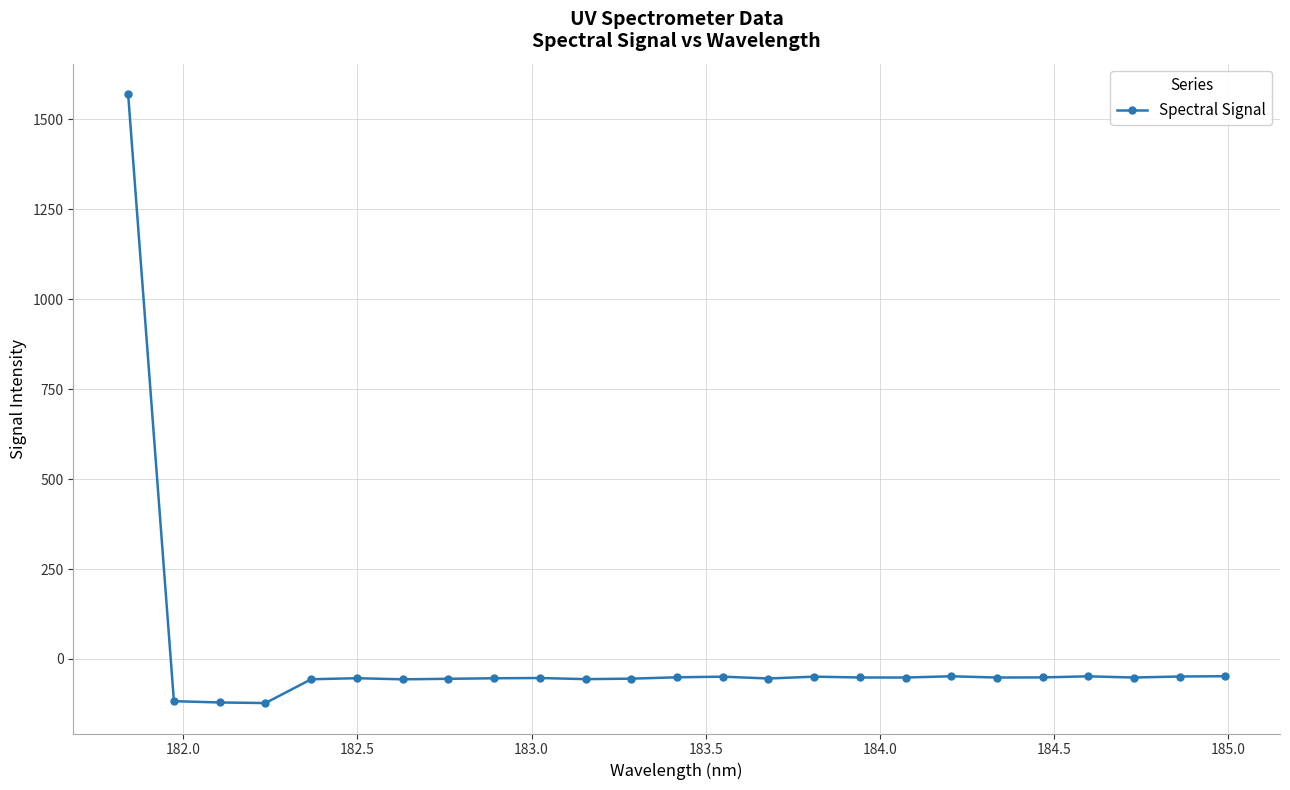

What is the sum of all values?

118.3